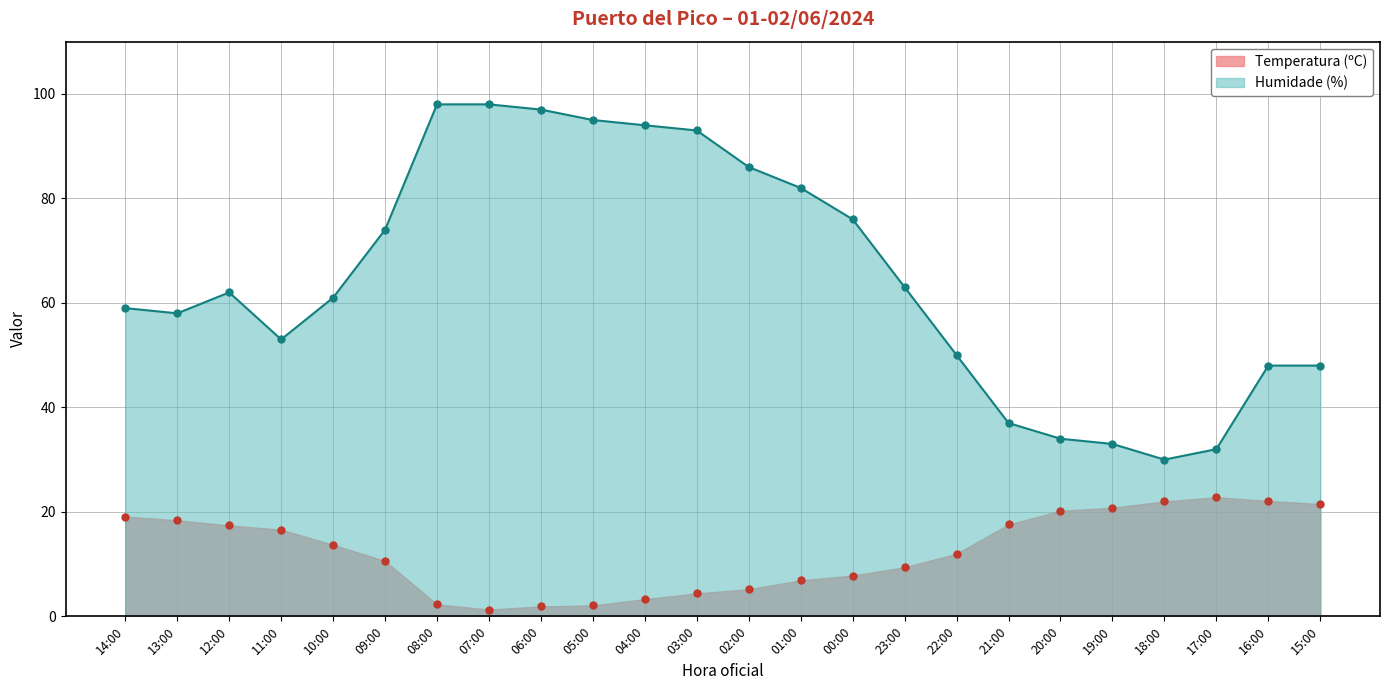

What are all the series names shown in the legend?

Temperatura (ºC), Humidade (%)